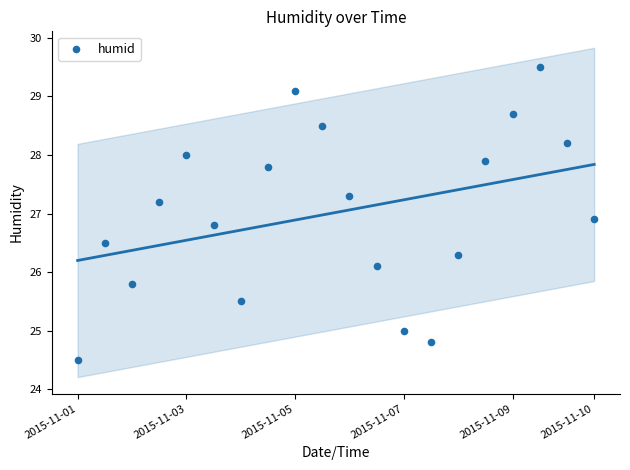

What is the range of Y values (max minus min)?

5.0